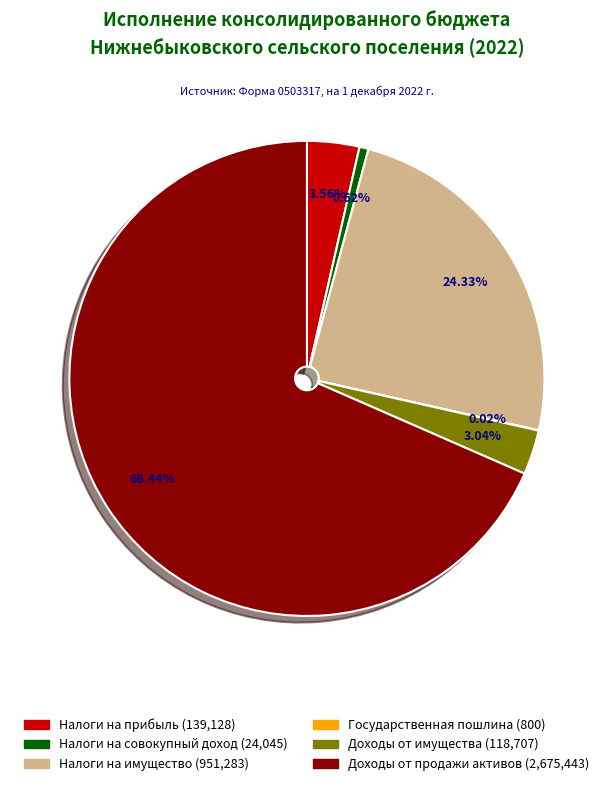

To the nearest percent, what is the difference between the largest and smallest slice percentages?

68%